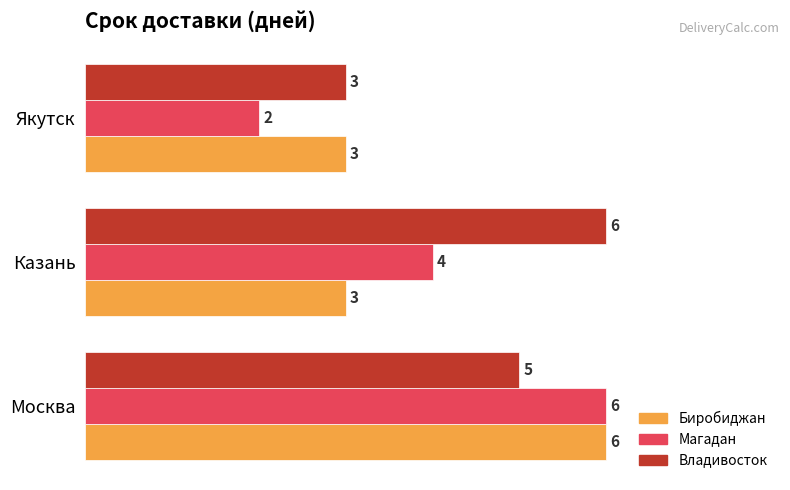

Which series has the largest total across all categories?

Владивосток